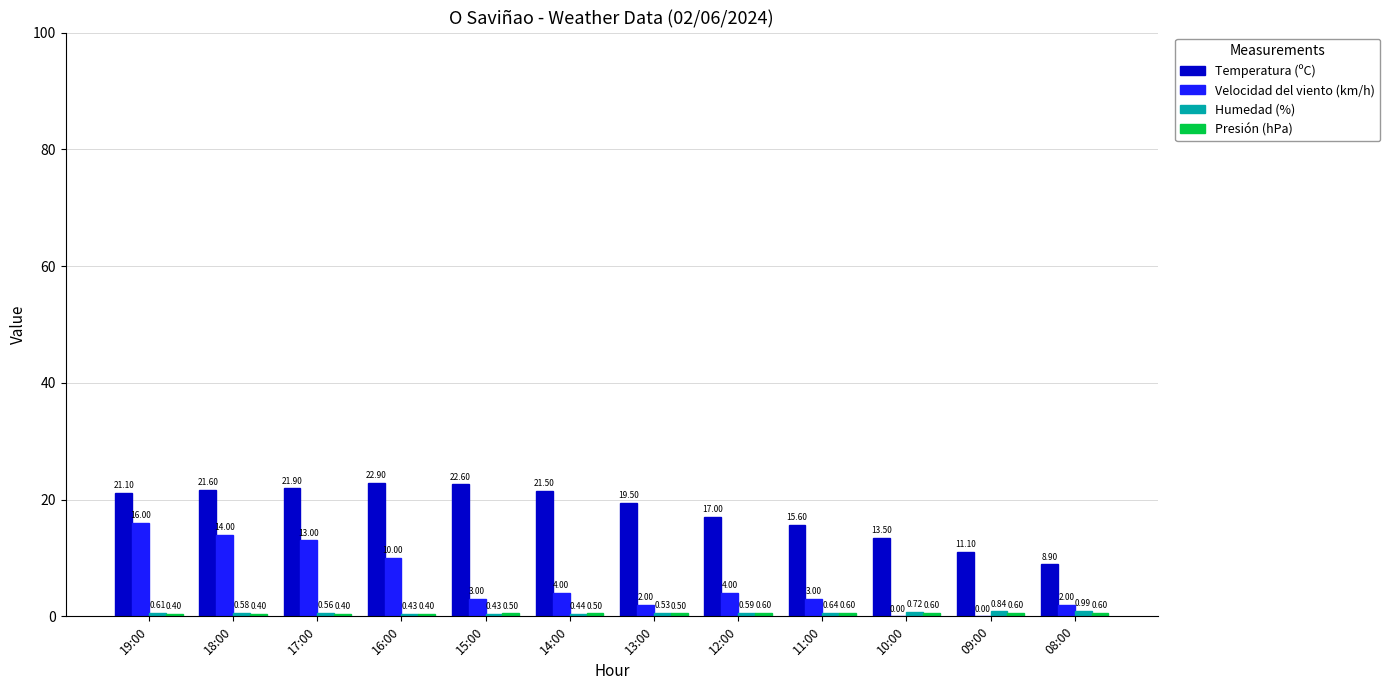

At which category is the sum across all series the highest?

19:00